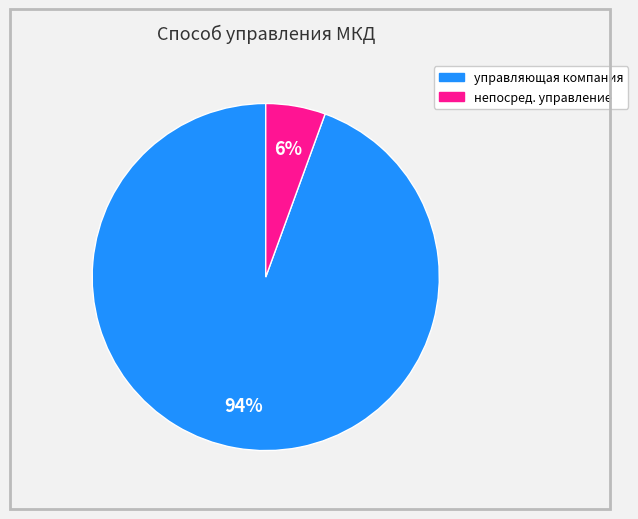

Rank the categories by value from lowest to highest.

непосред. управление, управляющая компания